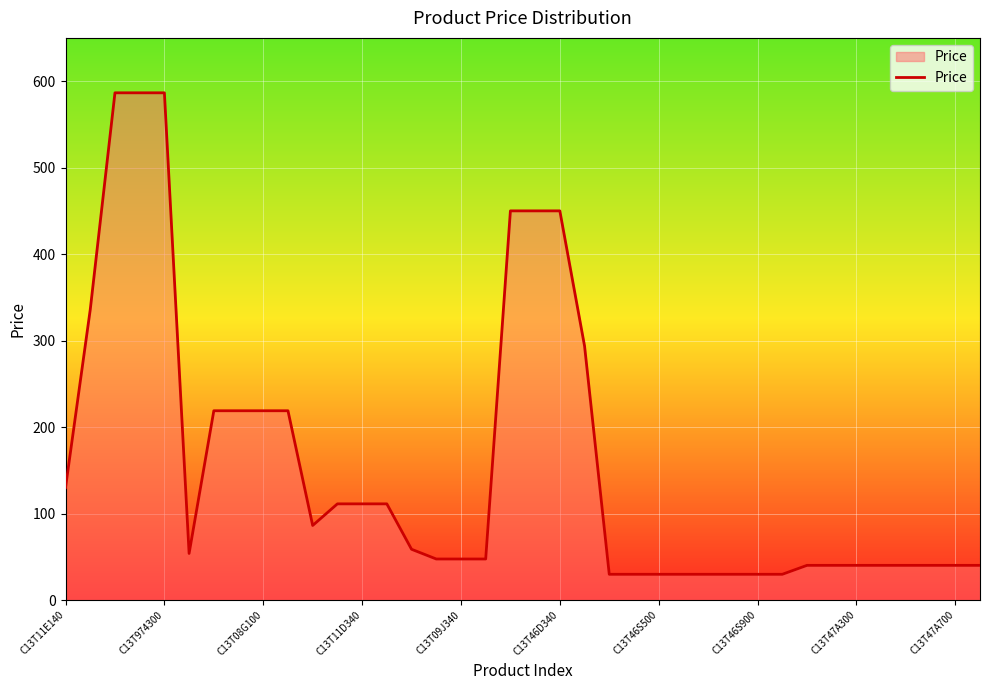

What is the smallest value displayed?

29.8